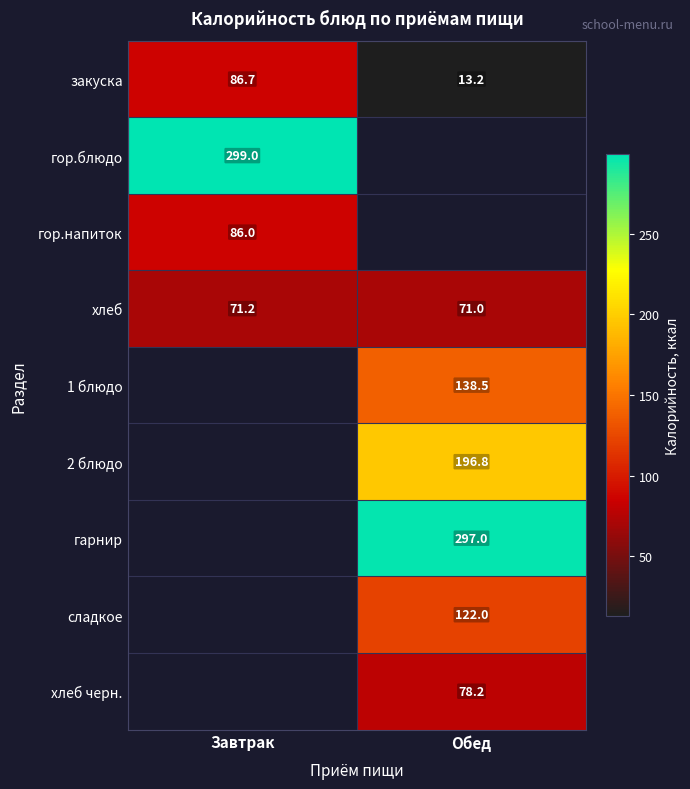

The хлеб черн. series shows 133.3 at Обед. True or false?

False